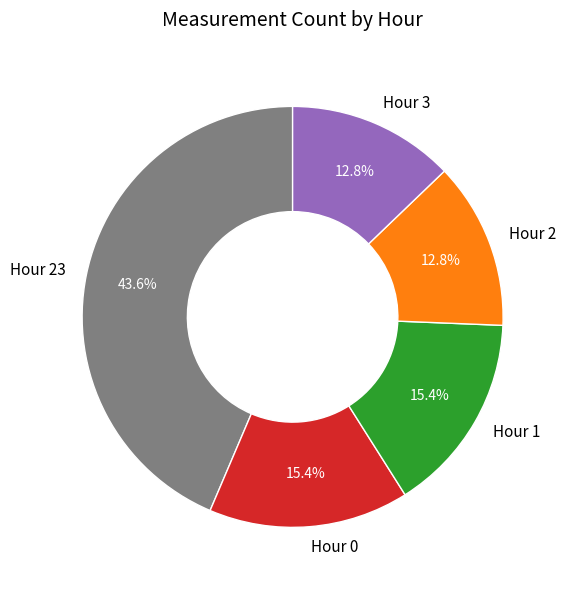

What is the largest slice in the pie chart?

Hour 23